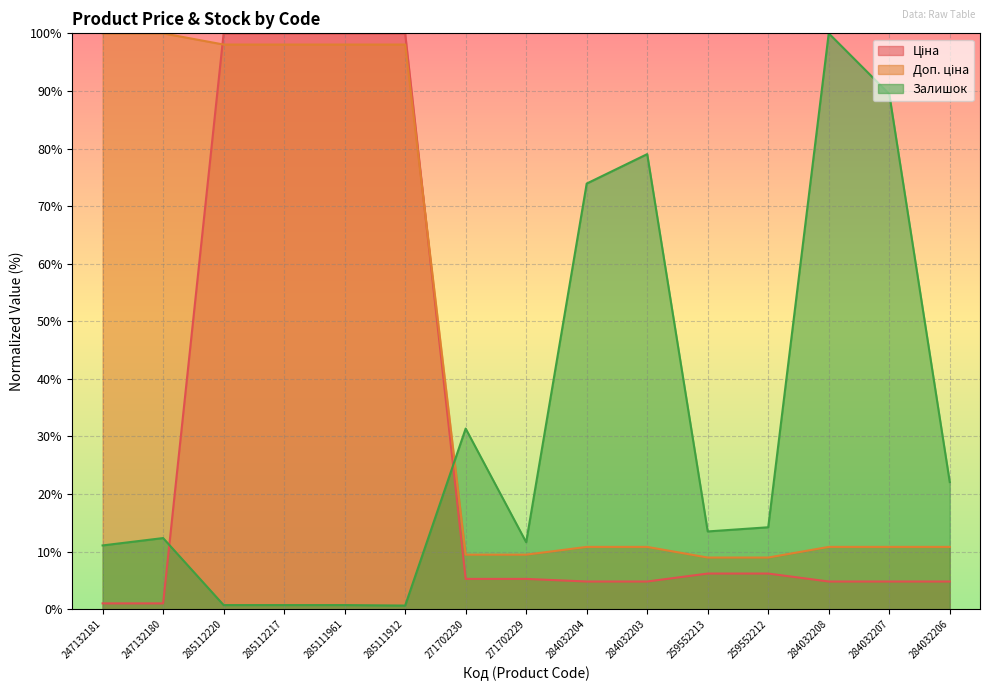

Which series has the largest total across all categories?

Доп. ціна